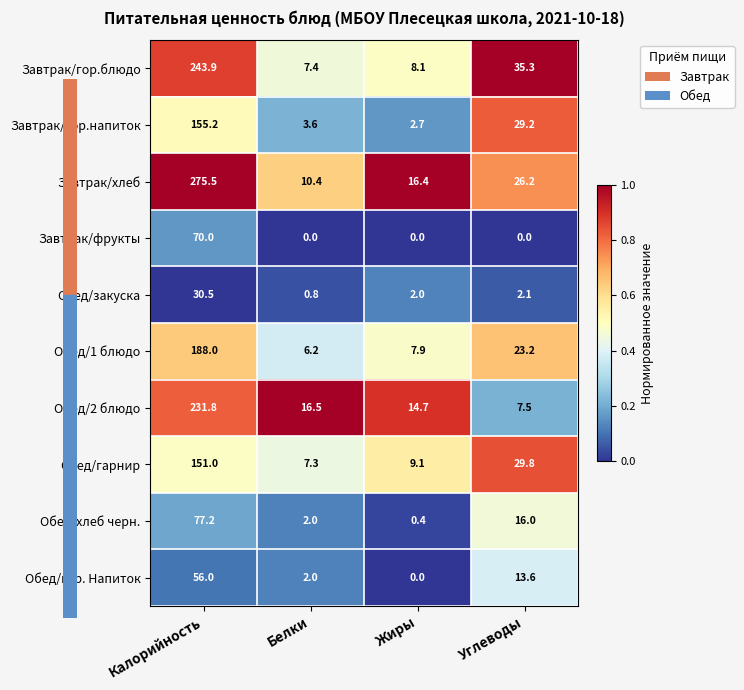

True or false: Обед/хлеб черн. has a value of 101.3 at Калорийность.

False